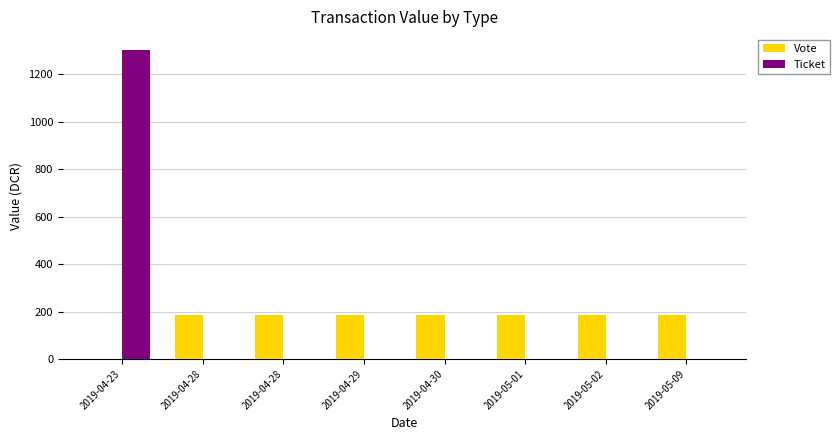

What are all the series names shown in the legend?

Vote, Ticket